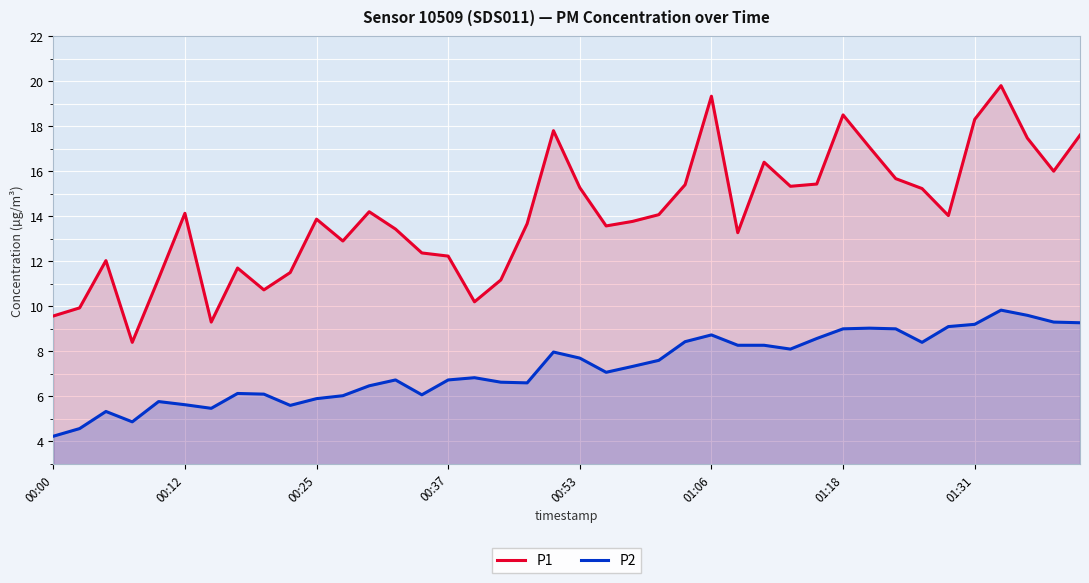

Reading left to right, transcribe all the data shown in this chart.

P1: 9.6	9.9	12.0	8.4	11.2	14.1	9.3	11.7	10.7	11.5	13.9	12.9	14.2	13.4	12.4	12.2	10.2	11.2	13.7	17.8	15.3	13.6	13.8	14.1	15.4	19.3	13.3	16.4	15.3	15.4	18.5	17.1	15.7	15.2	14.0	18.3	19.8	17.5	16.0	17.6
P2: 4.2	4.6	5.3	4.9	5.8	5.6	5.5	6.1	6.1	5.6	5.9	6.0	6.5	6.7	6.1	6.7	6.8	6.6	6.6	8.0	7.7	7.1	7.3	7.6	8.4	8.7	8.3	8.3	8.1	8.6	9.0	9.0	9.0	8.4	9.1	9.2	9.8	9.6	9.3	9.3